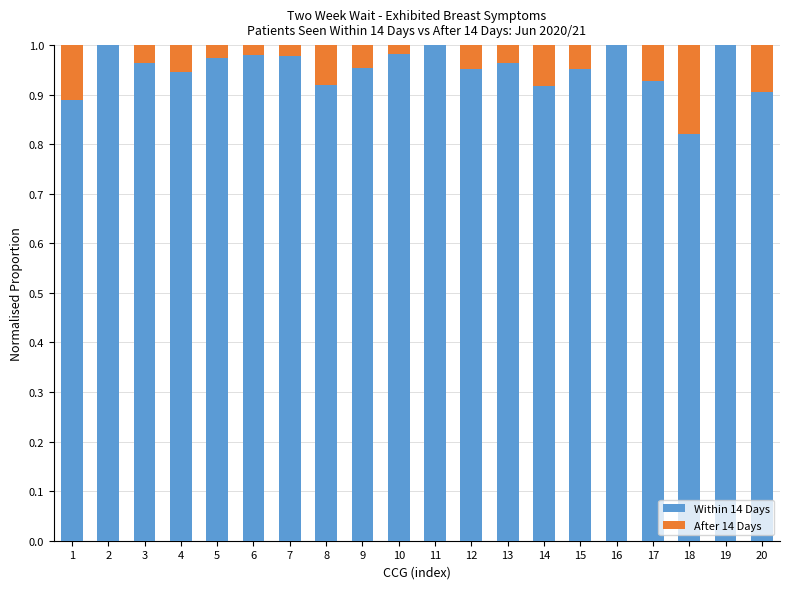

What is the sum of the Within 14 Days values at 1 and 9?

1.8